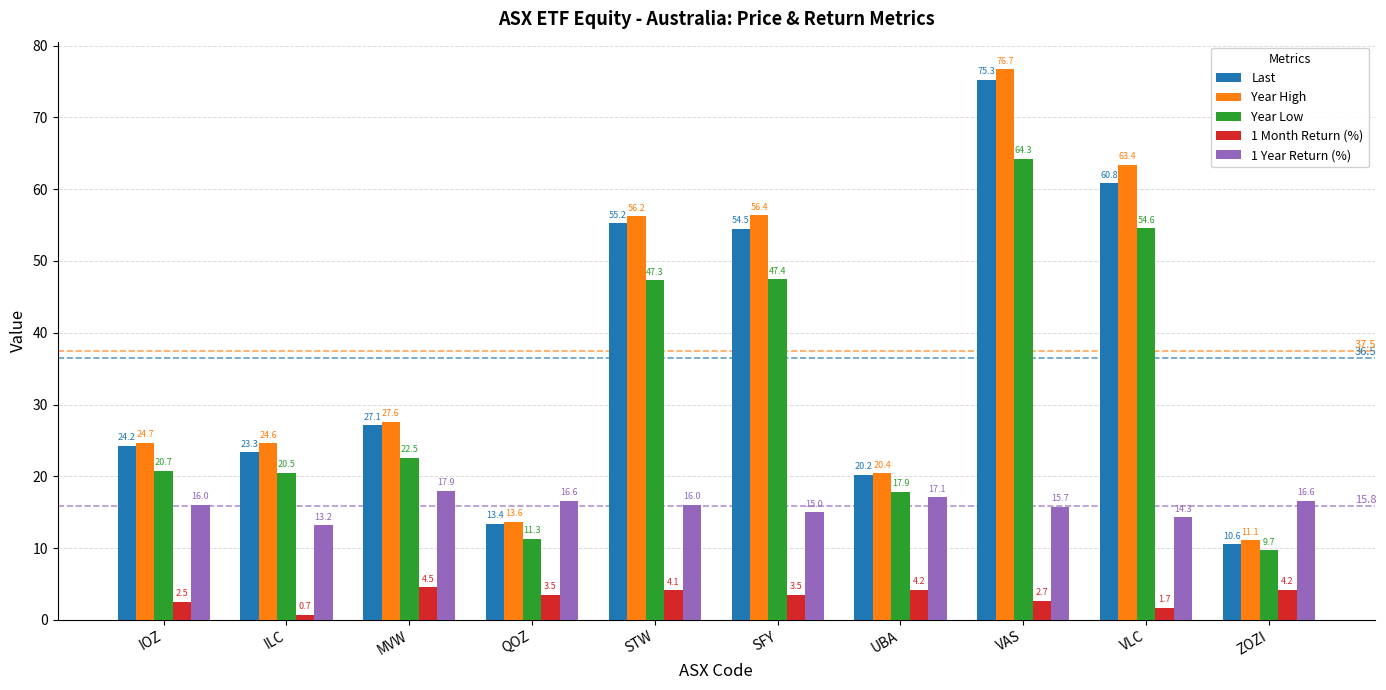

At which label is 1 Year Return (%) closest to 15?

SFY